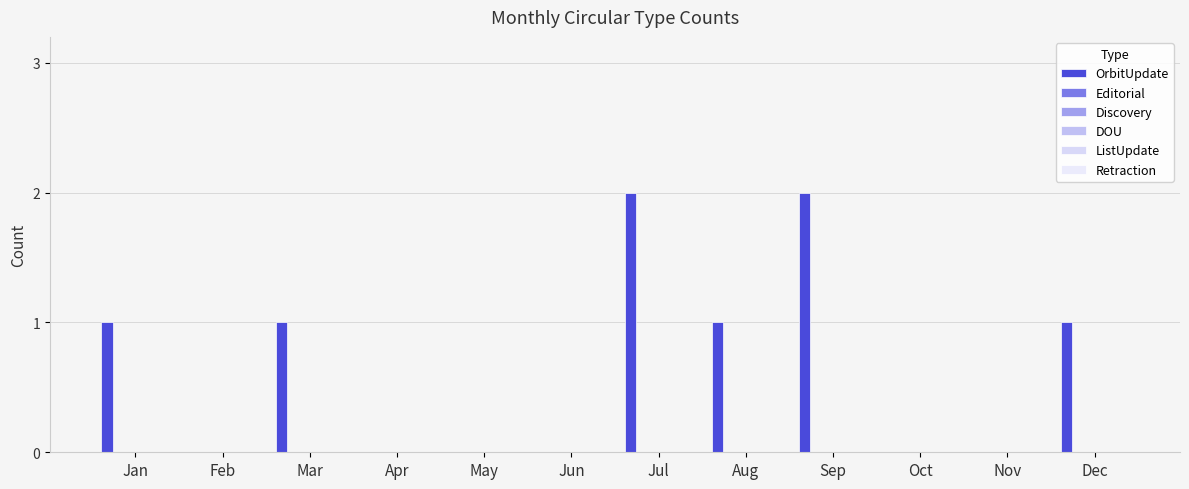

Reading left to right, transcribe all the data shown in this chart.

OrbitUpdate: 1	0	1	0	0	0	2	1	2	0	0	1
Editorial: 0	0	0	0	0	0	0	0	0	0	0	0
Discovery: 0	0	0	0	0	0	0	0	0	0	0	0
DOU: 0	0	0	0	0	0	0	0	0	0	0	0
ListUpdate: 0	0	0	0	0	0	0	0	0	0	0	0
Retraction: 0	0	0	0	0	0	0	0	0	0	0	0